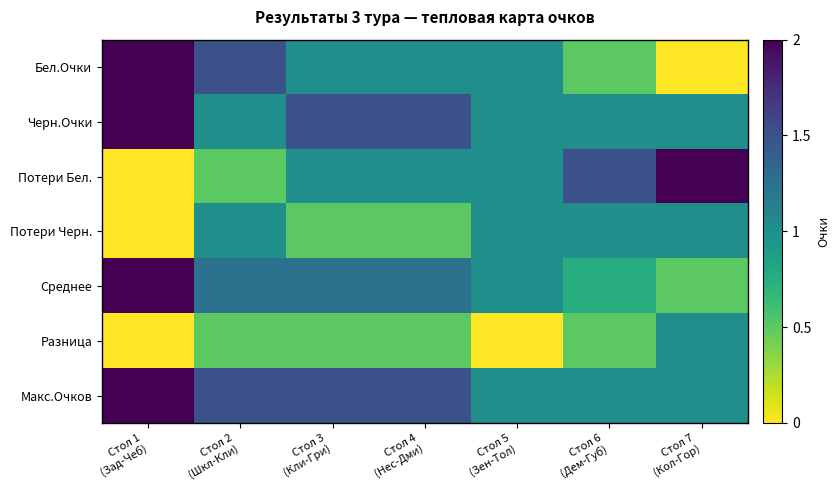

At which category is the sum across all series the highest?

Стол 1
(Зад-Чеб)